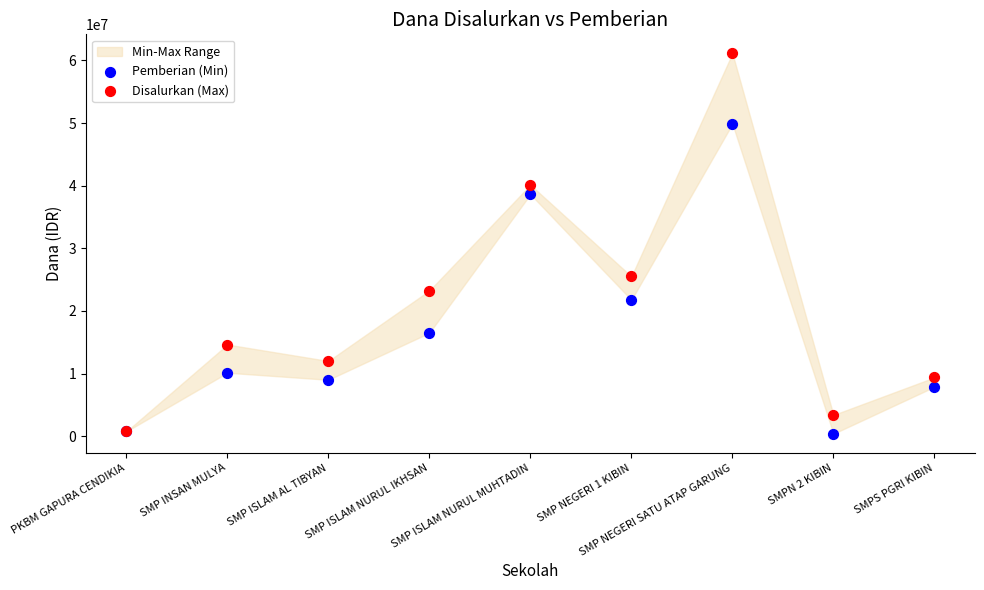

In the Disalurkan (Max) series, what Y value is closest to 30937500?

25500000